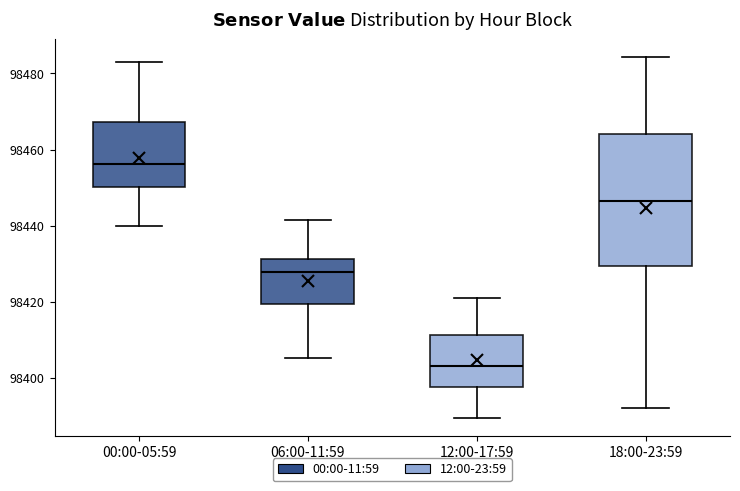

Which box's median line is the highest?

00:00-05:59